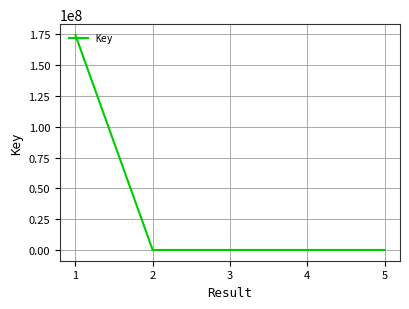

What is the sum of the values at 5 and 3?

2657